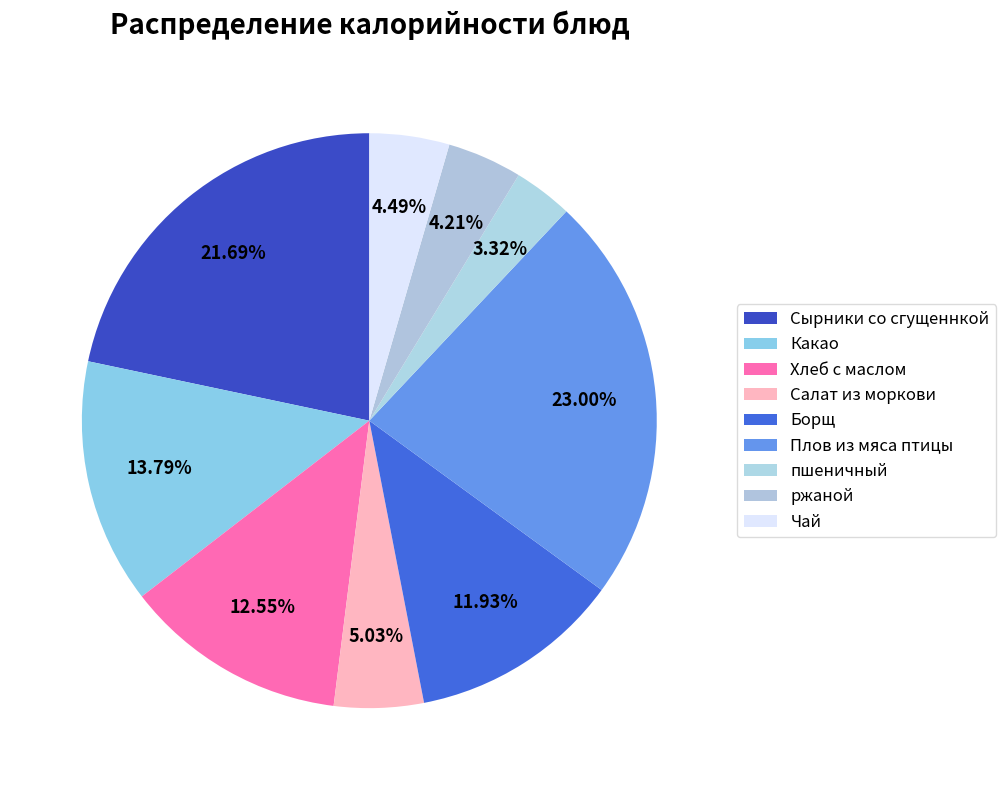

To the nearest percent, what is the difference between the largest and smallest slice percentages?

20%